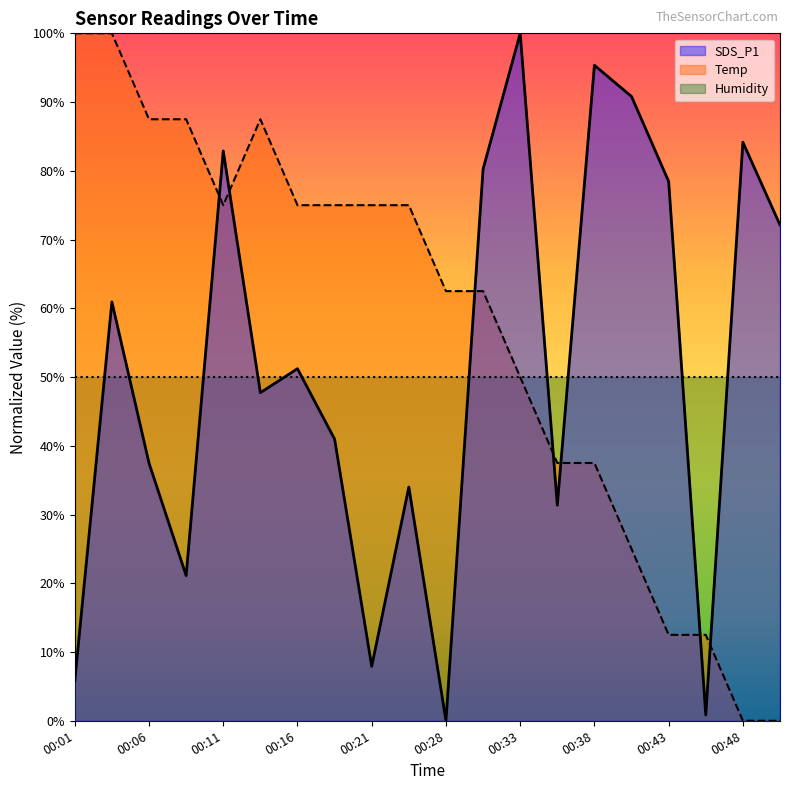

Which series has the largest total across all categories?

Temp